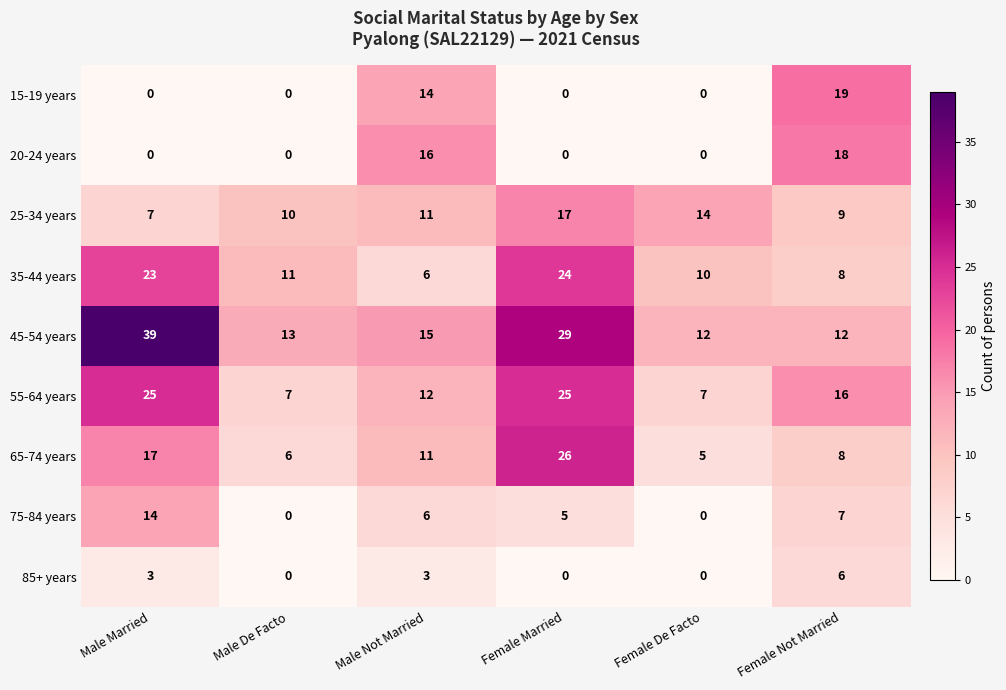

The value of 35-44 years at Male Married is 23. True or false?

True